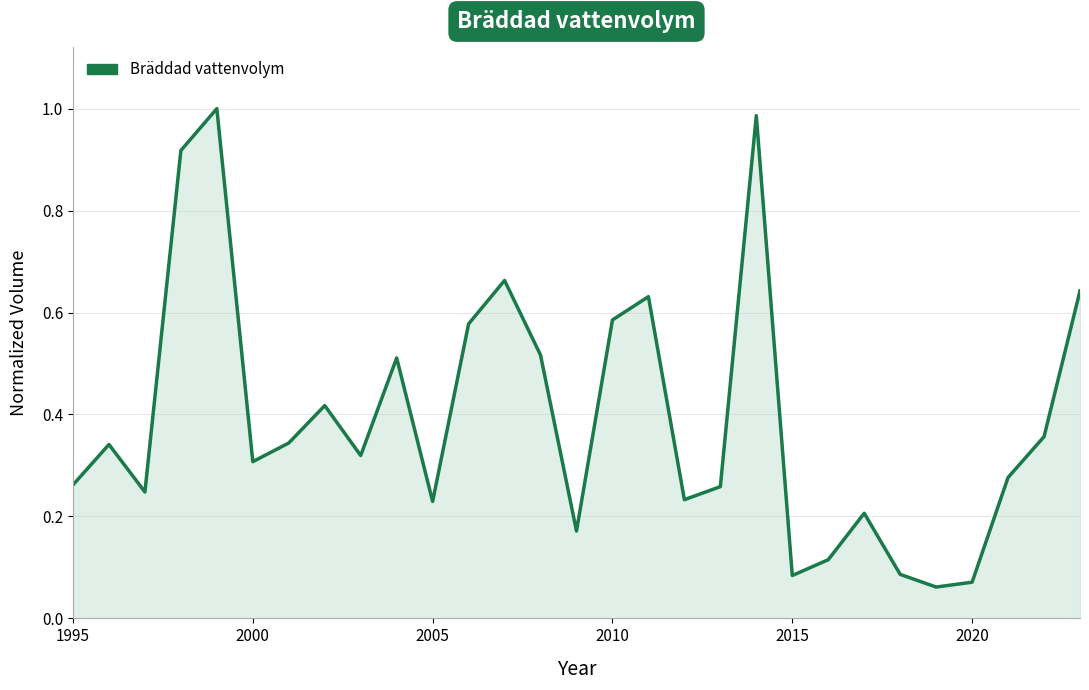

Reading right to left, what are all the values shown in this chart?

0.6	0.4	0.3	0.1	0.1	0.1	0.2	0.1	0.1	1.0	0.3	0.2	0.6	0.6	0.2	0.5	0.7	0.6	0.2	0.5	0.3	0.4	0.3	0.3	1.0	0.9	0.2	0.3	0.3